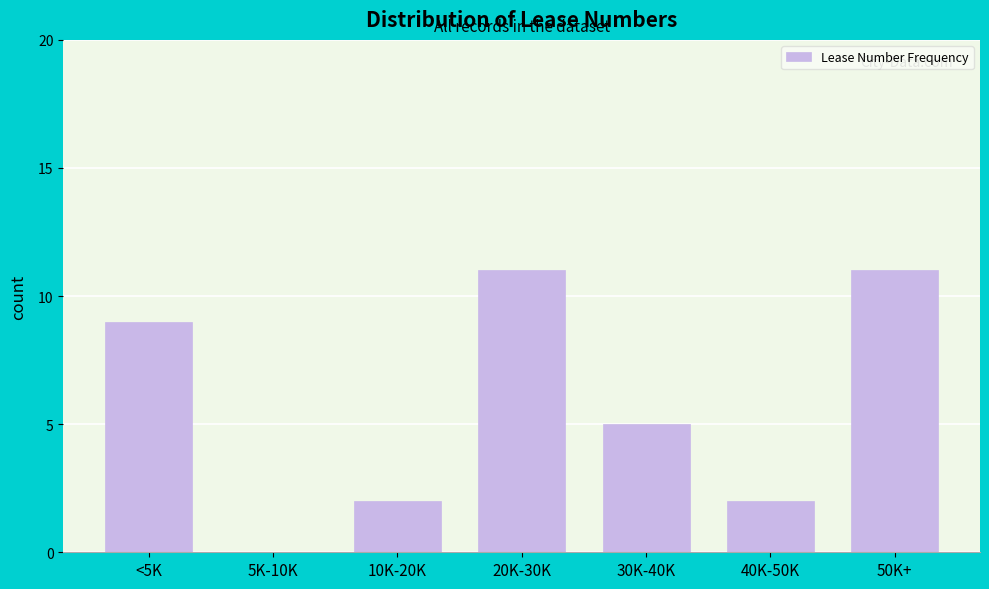

Reading left to right, extract all data points from this chart.

<5K=9	5K-10K=0	10K-20K=2	20K-30K=11	30K-40K=5	40K-50K=2	50K+=11